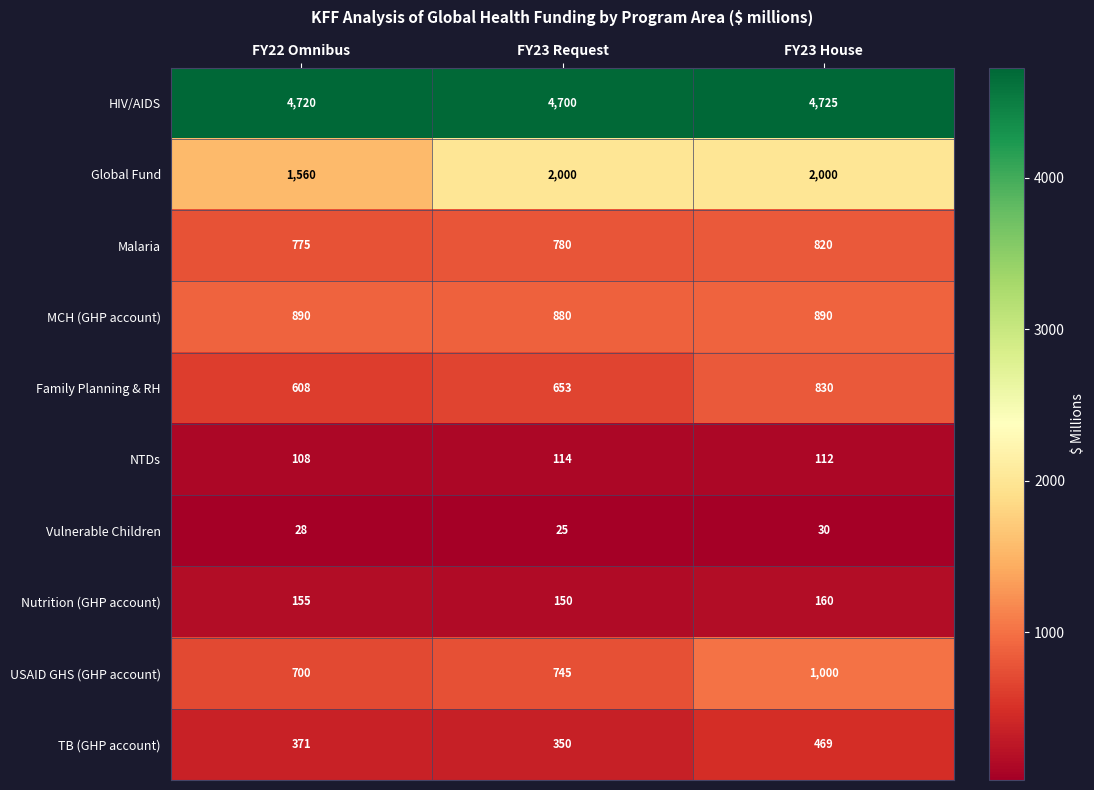

Is it true that TB (GHP account) equals 371 at FY22 Omnibus?

True